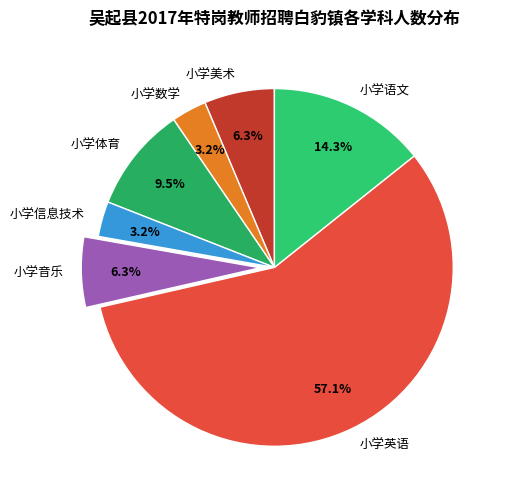

How much of the chart is everything except 小学数学?

96.8%